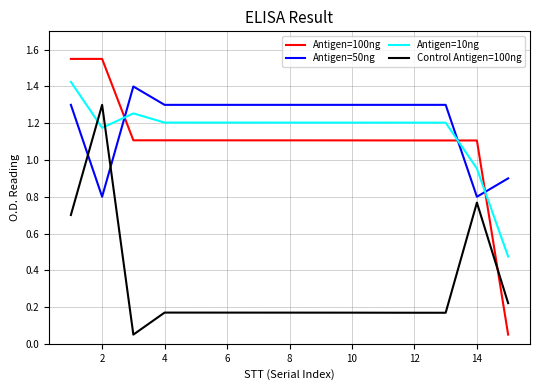

Which series has the largest range (max minus min)?

Antigen=100ng